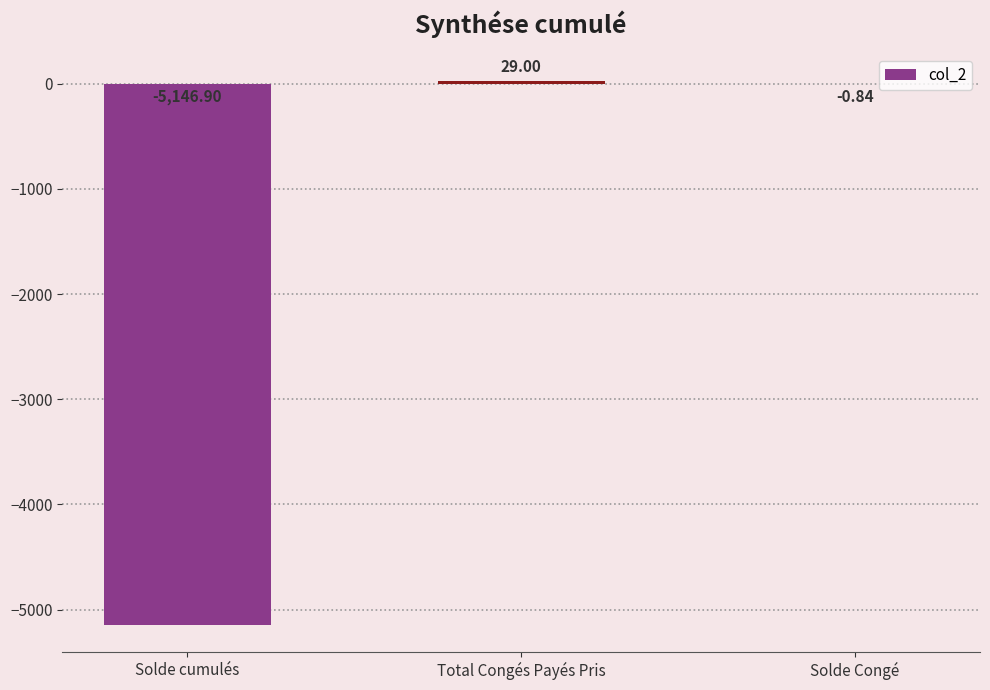

Between Solde Congé and Solde cumulés, which is larger?

Solde Congé